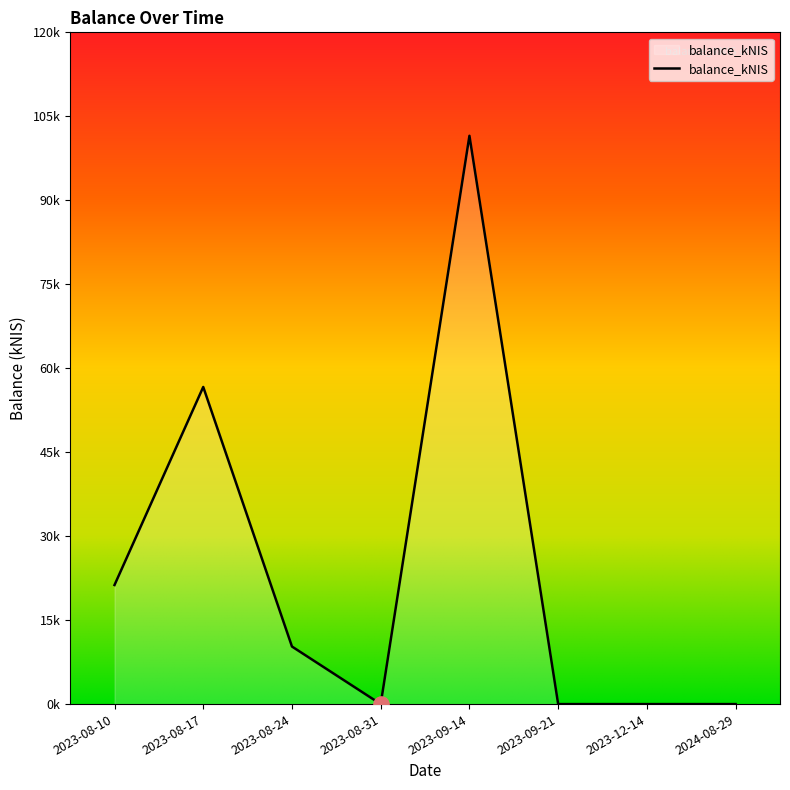

What is the change in value from 2023-09-14 to 2024-08-29?

-101.5